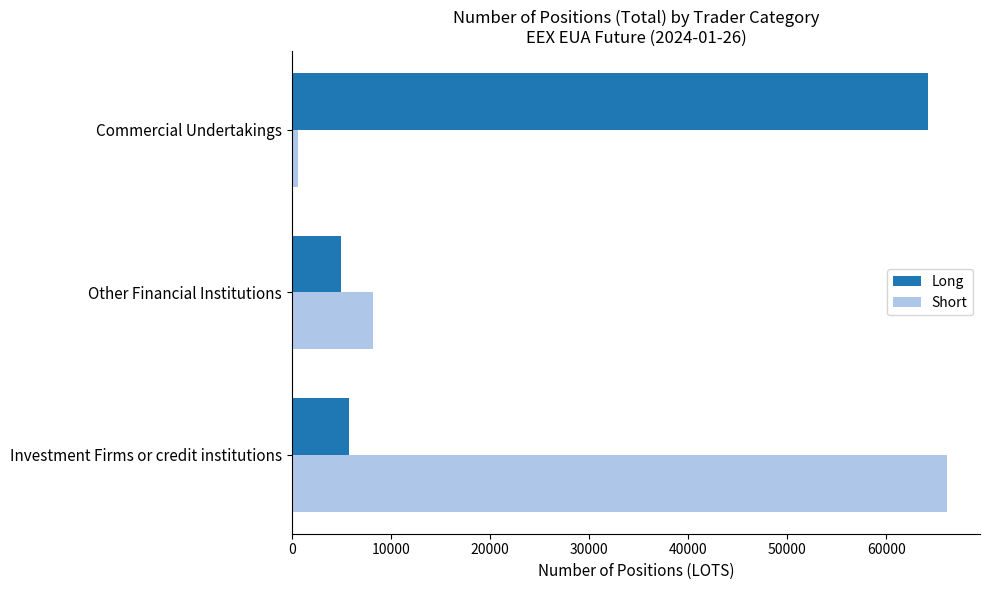

What is the average value of the Long series?

24986